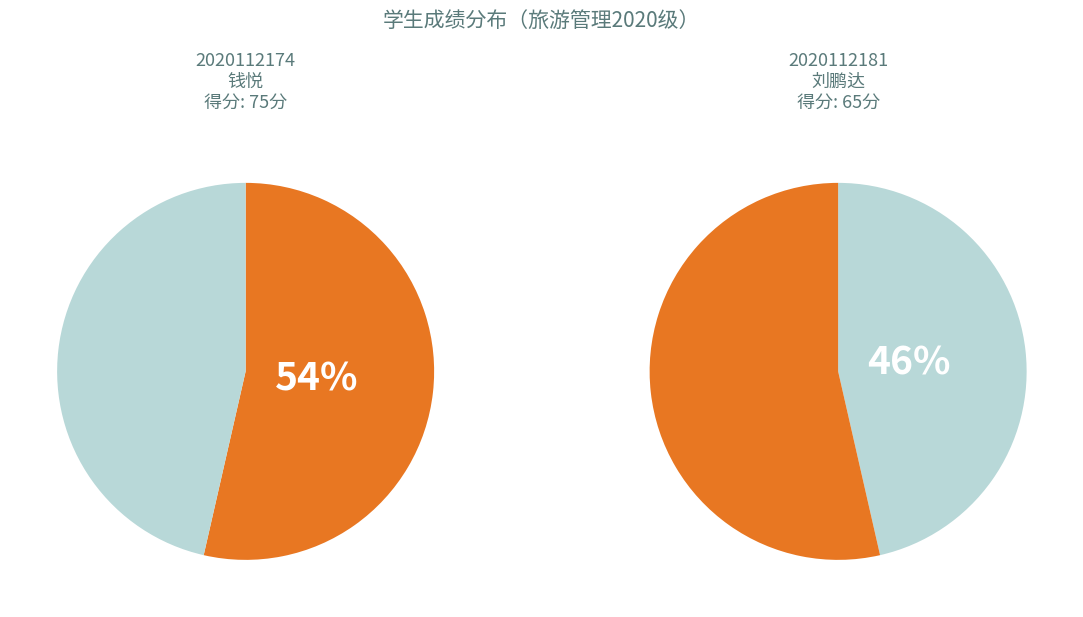

Is the sum of 2020112174 and 2020112181 greater than half?

Yes